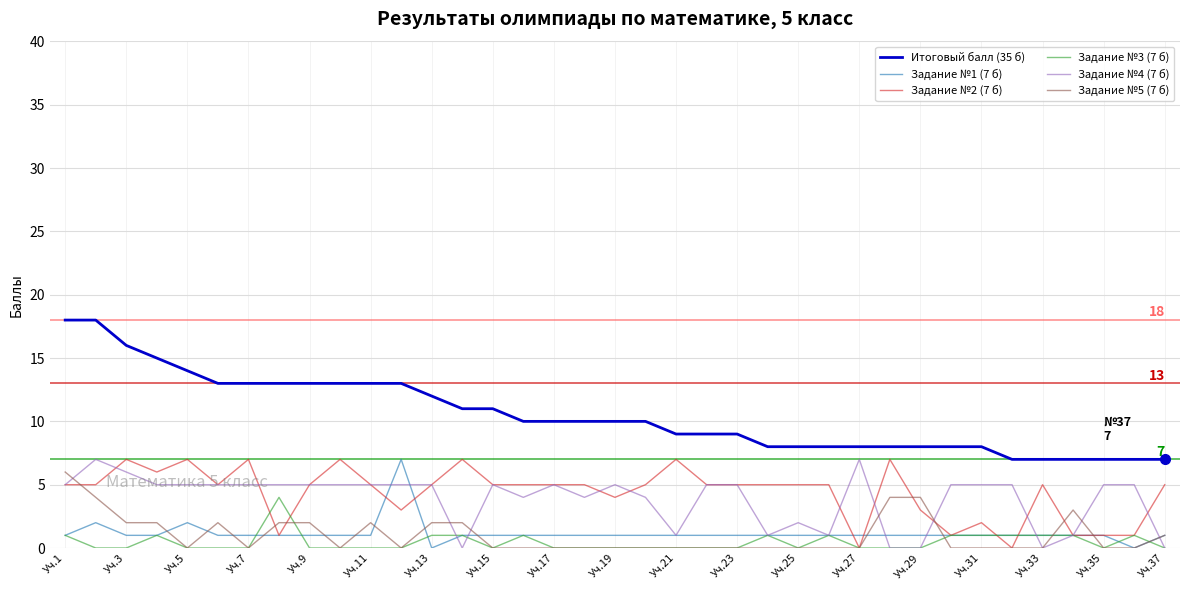

Which series has the widest spread of values?

Итоговый балл (35 б)